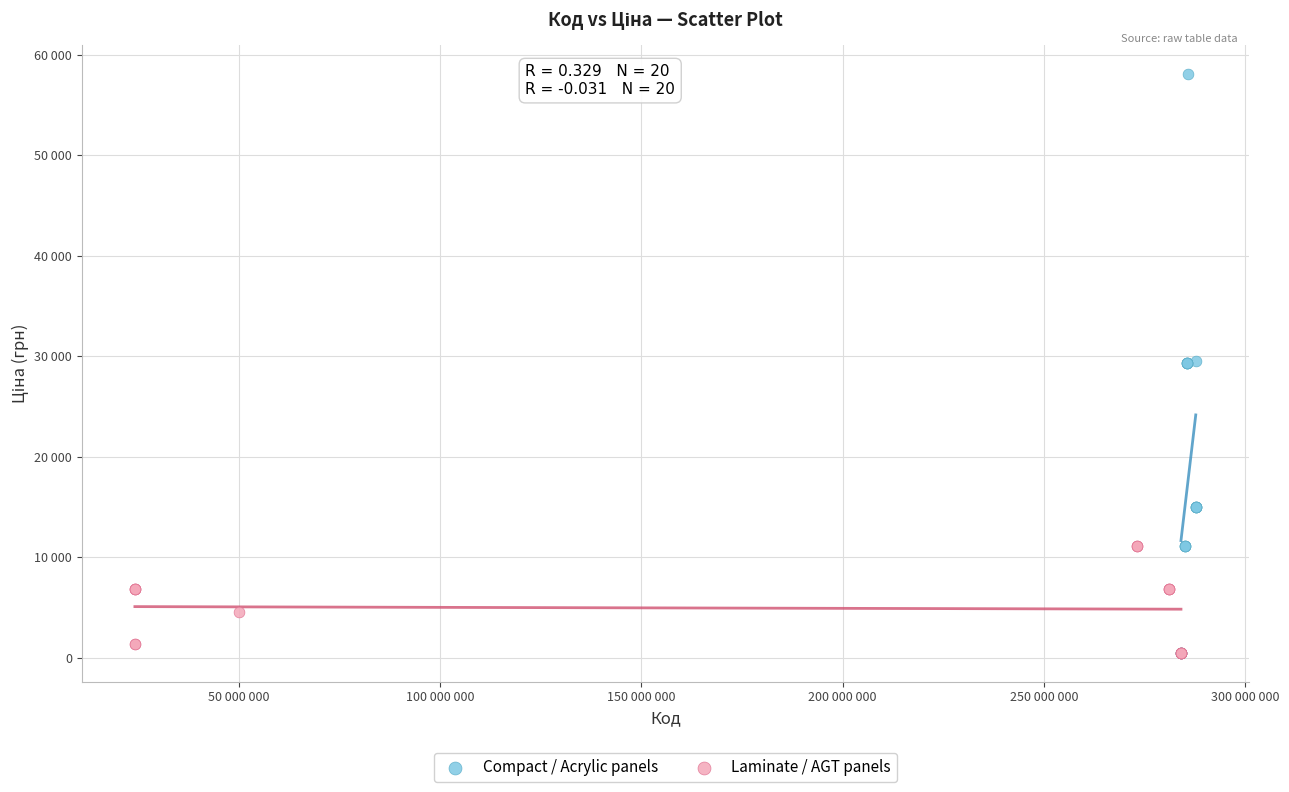

What are all the series names shown in the legend?

Compact / Acrylic panels, Laminate / AGT panels